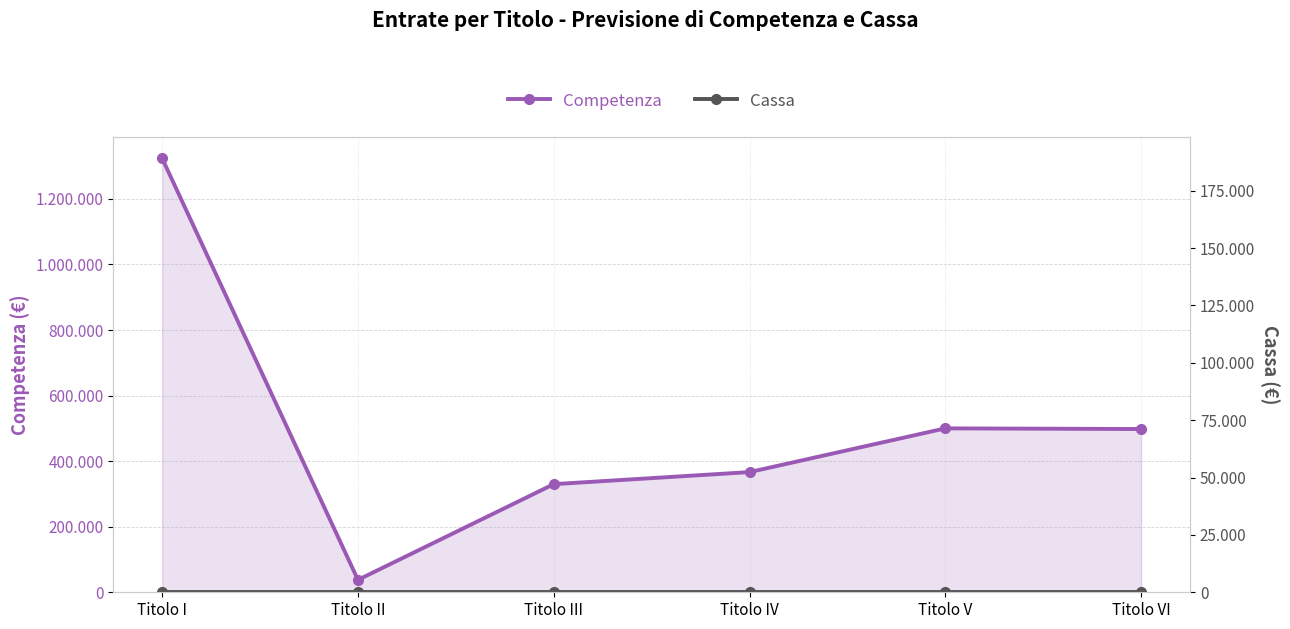

How many data points does each series have?

6